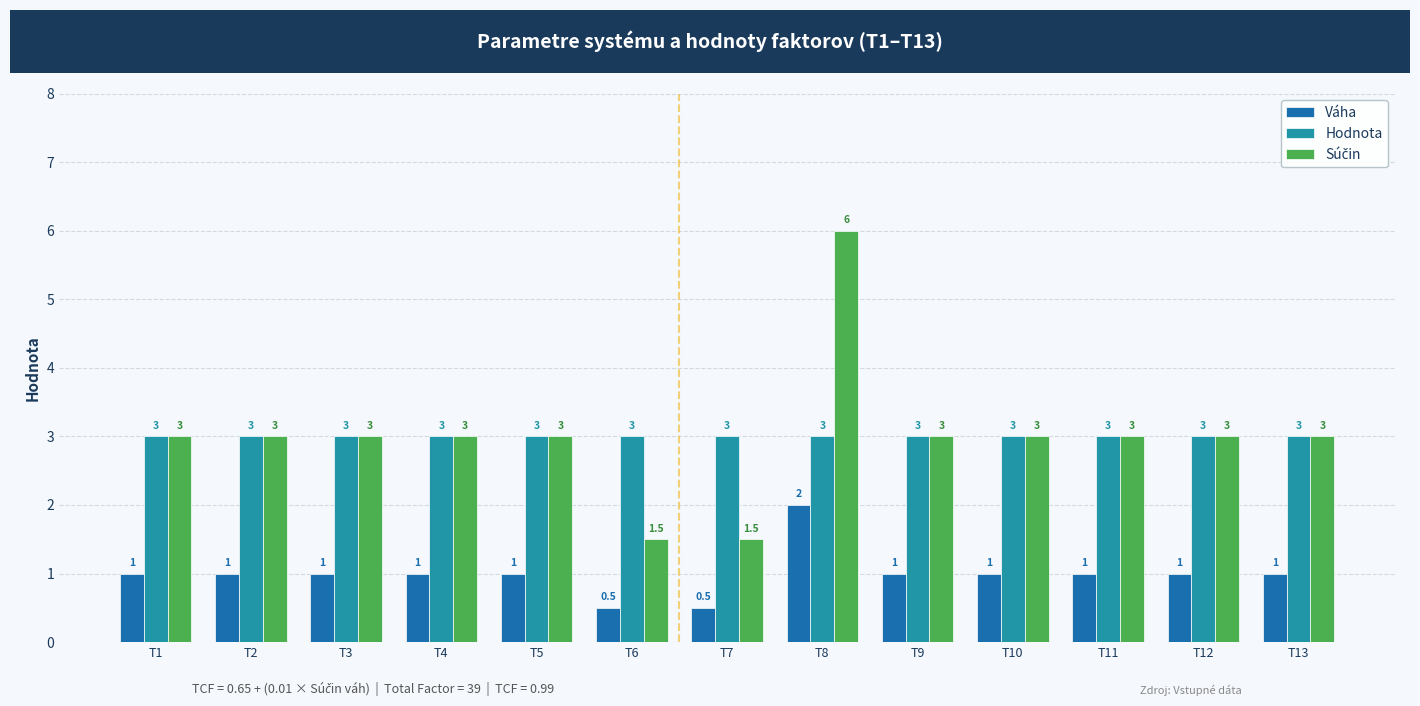

What is the spread (max minus min) of values at T8?

4.0